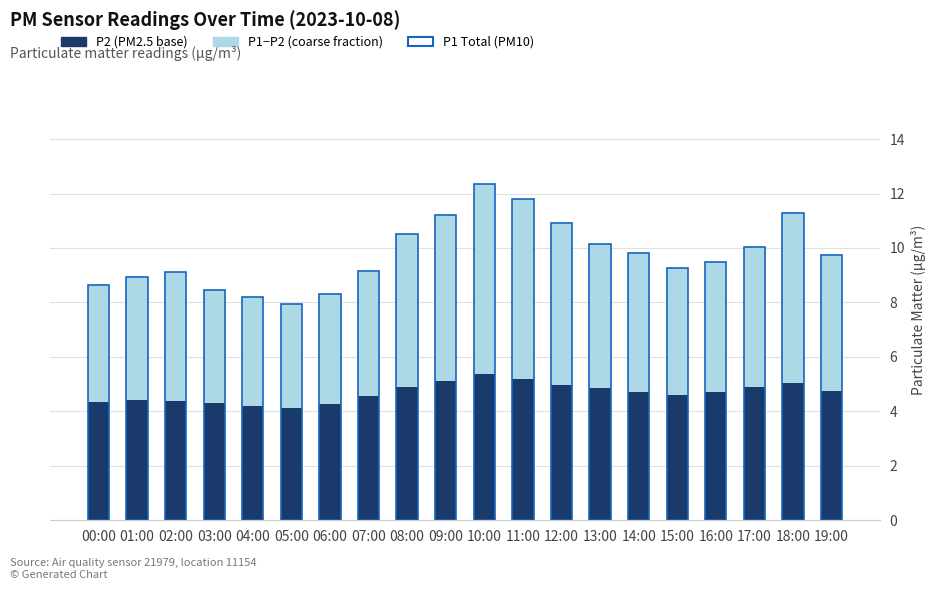

What is the greatest value displayed?

12.3